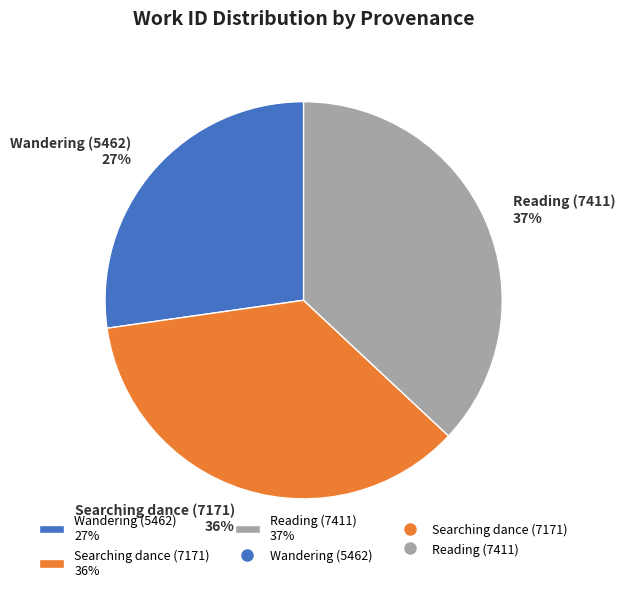

Is the sum of Wandering (5462) 27% and Reading (7411) 37% greater than half?

Yes